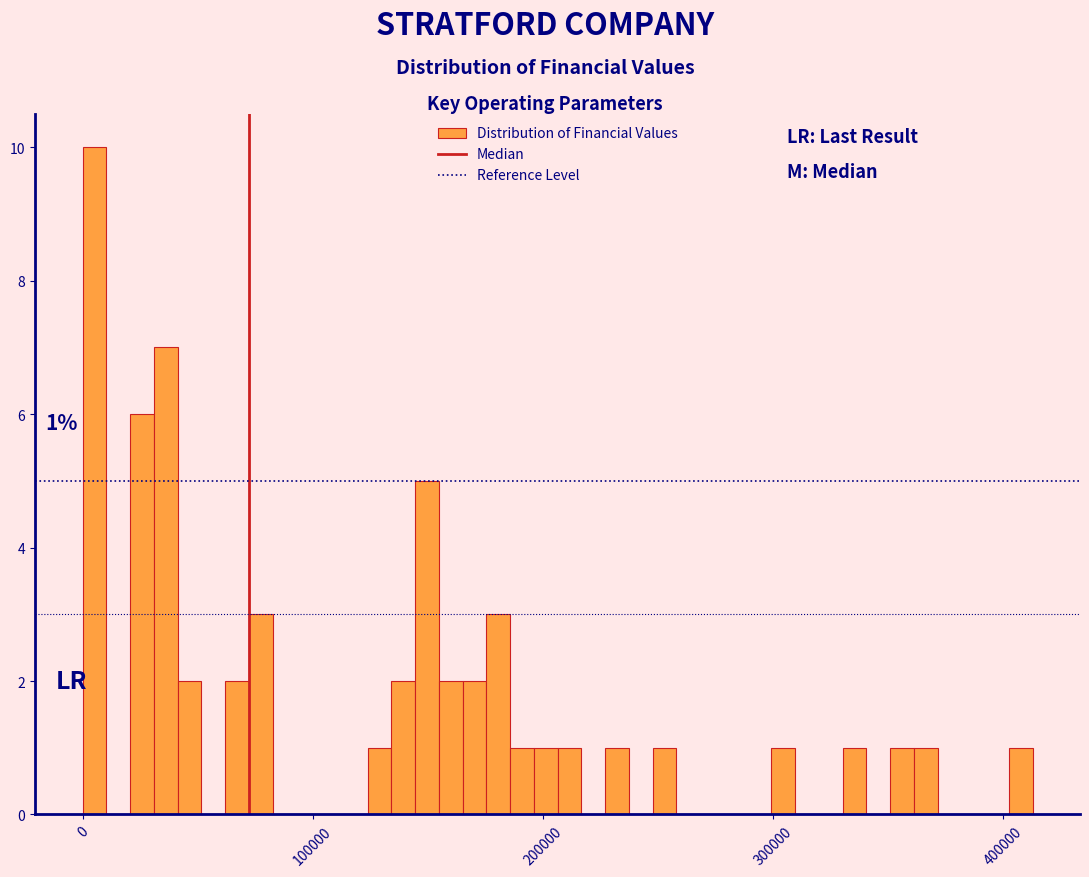

Read against the x-axis, roughly where is the centre of the tallest bar?

10000